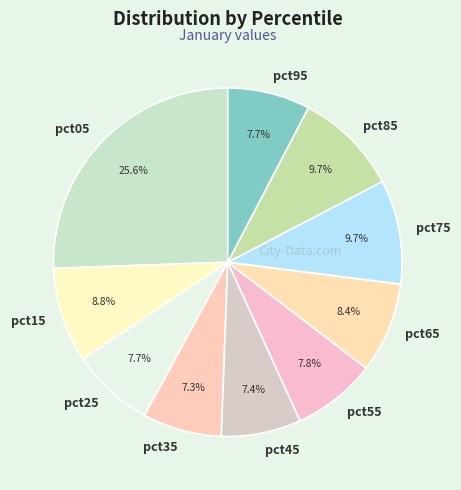

Is there a majority slice in this chart?

No